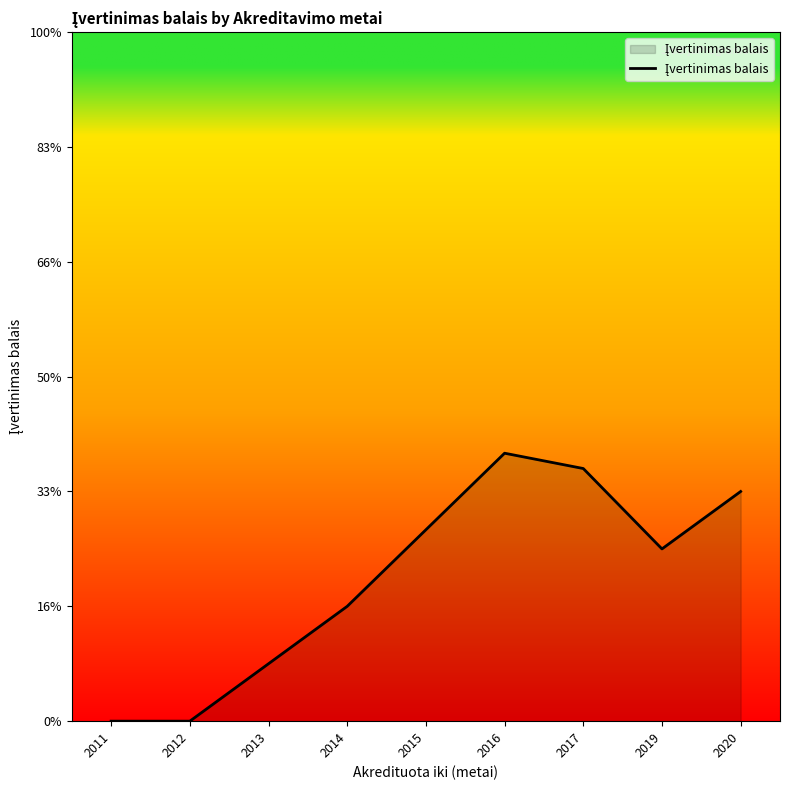

Reading right to left, what are all the values shown in this chart?

2.0	1.5	2.2	2.3	1.7	1.0	0.5	0.0	0.0